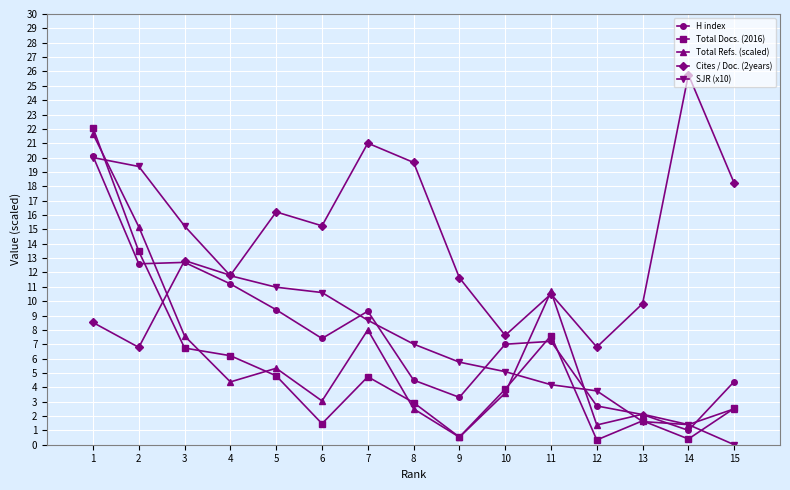

Which series has the widest spread of values?

Total Docs. (2016)